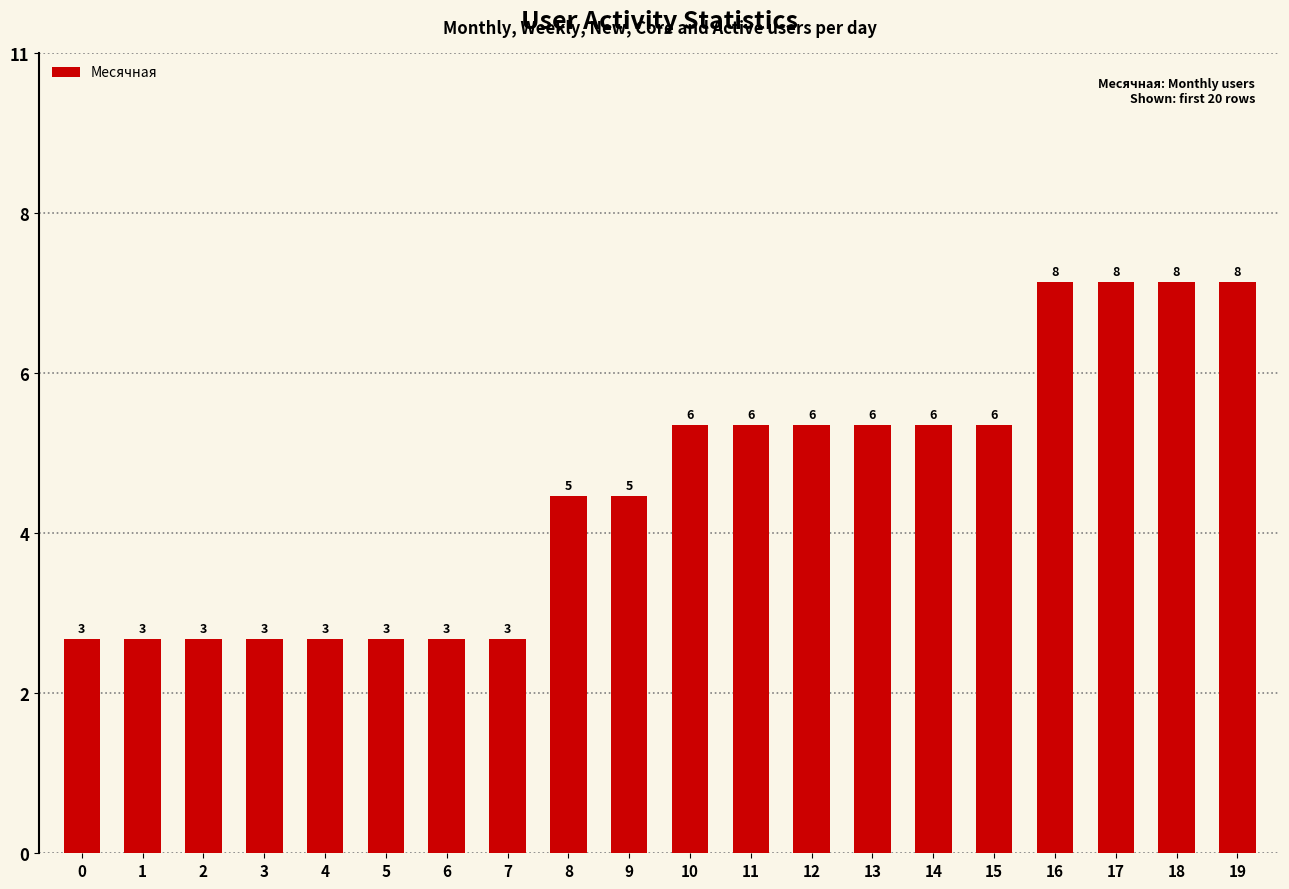

Approximately how many times larger is the value at 19 compared to 10?

1.3